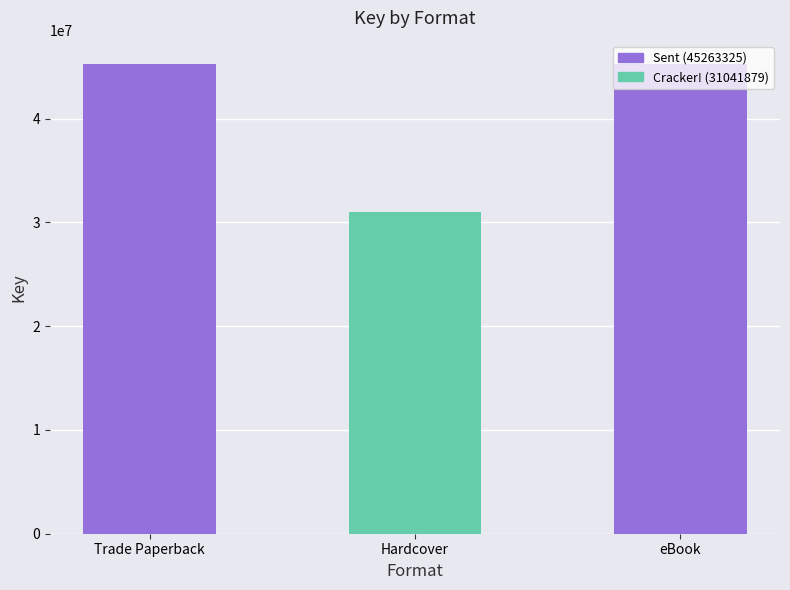

What position from the right is eBook?

1